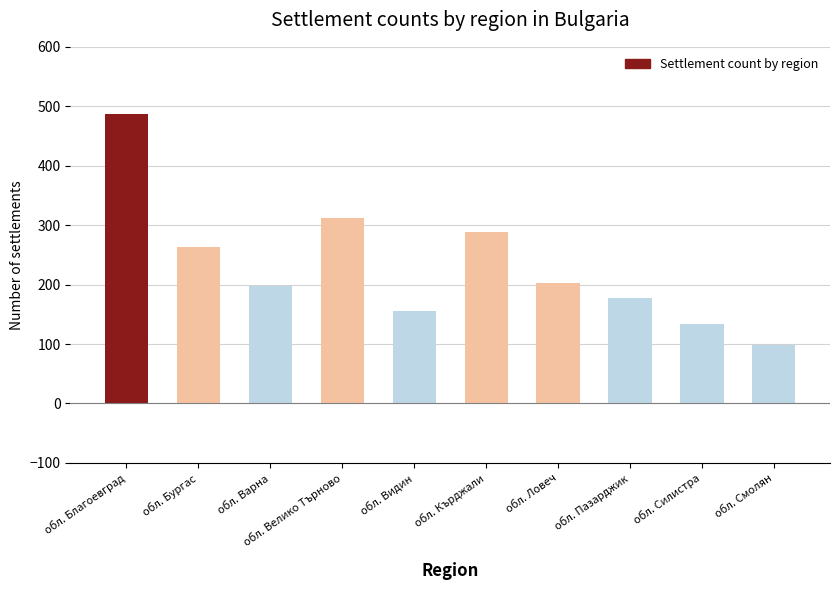

What is the value of the 9th bar from the left?

134